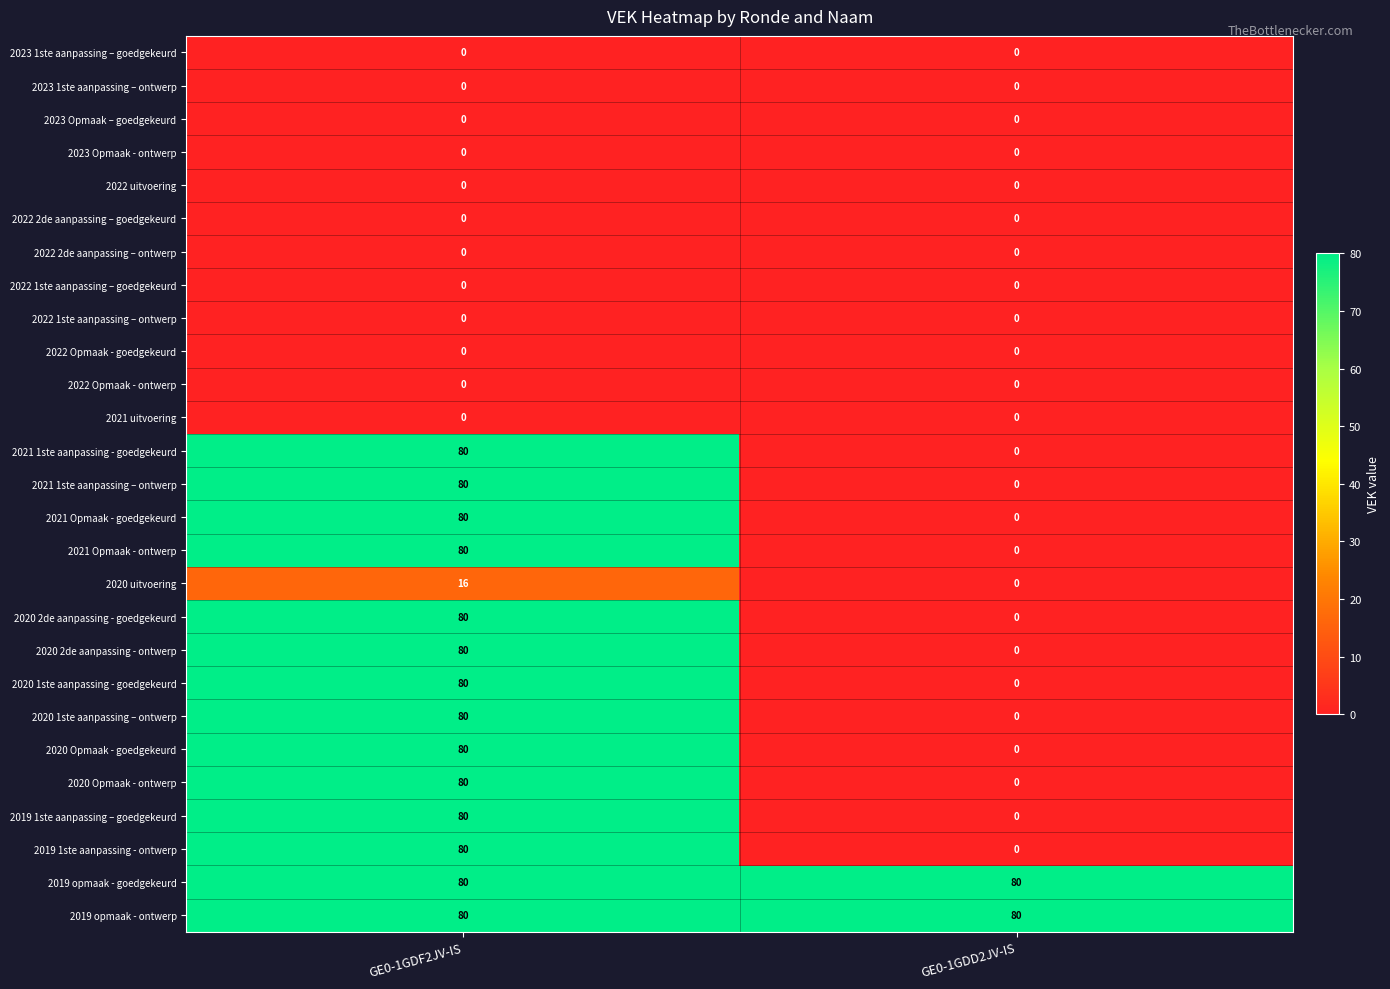

What is the total value across all series at GE0-1GDD2JV-IS?

160